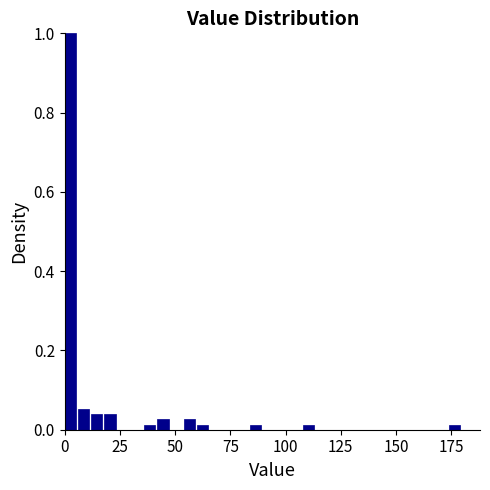

Read against the x-axis, roughly where is the centre of the tallest bar?

5